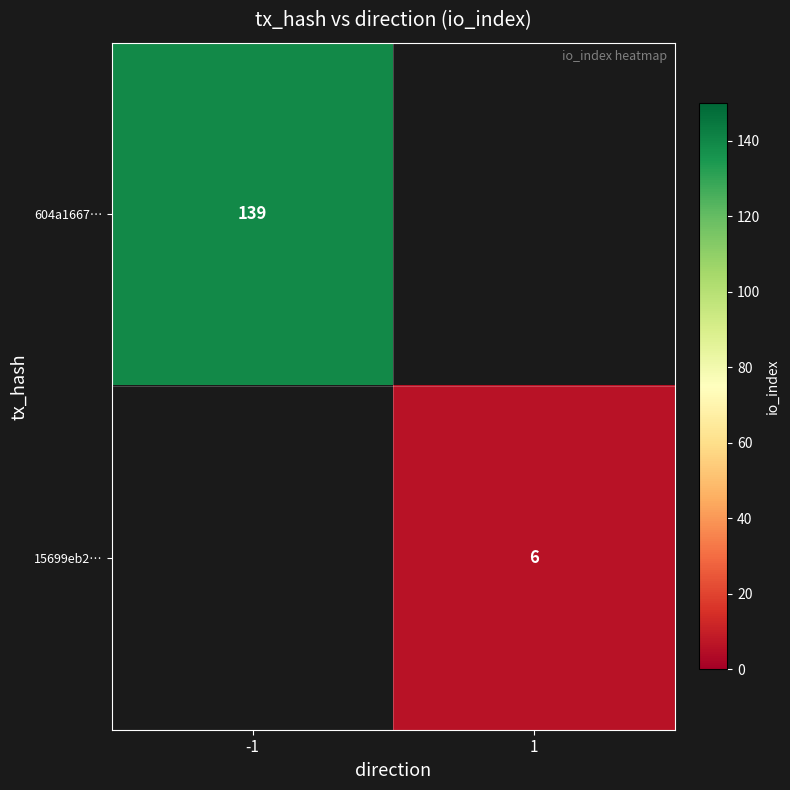

How many distinct data groups are displayed?

2